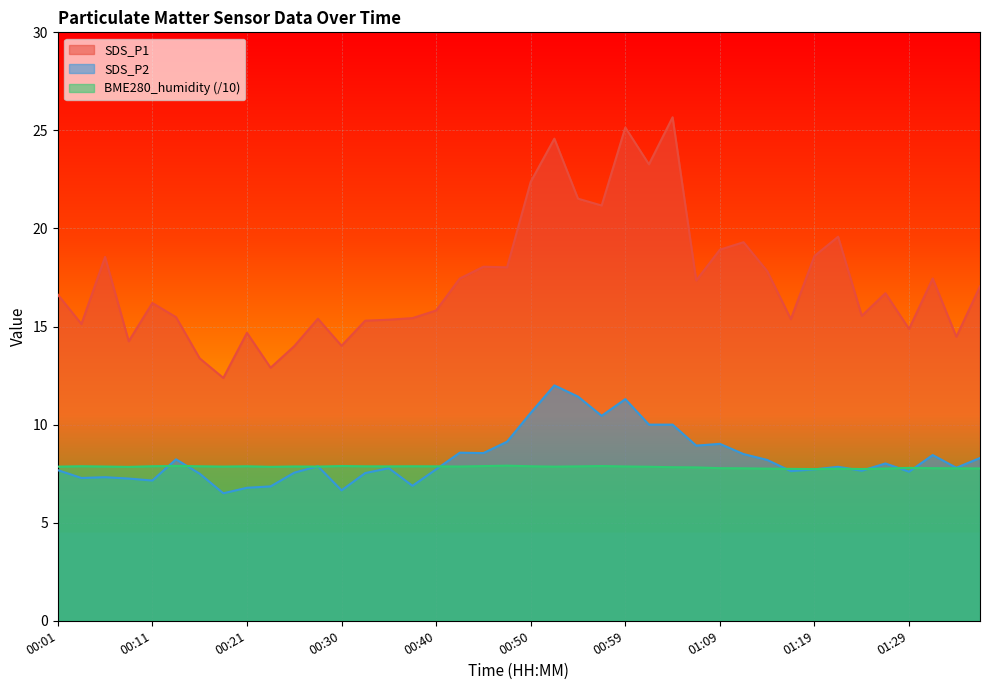

Which label corresponds to the largest value in the chart?

01:04